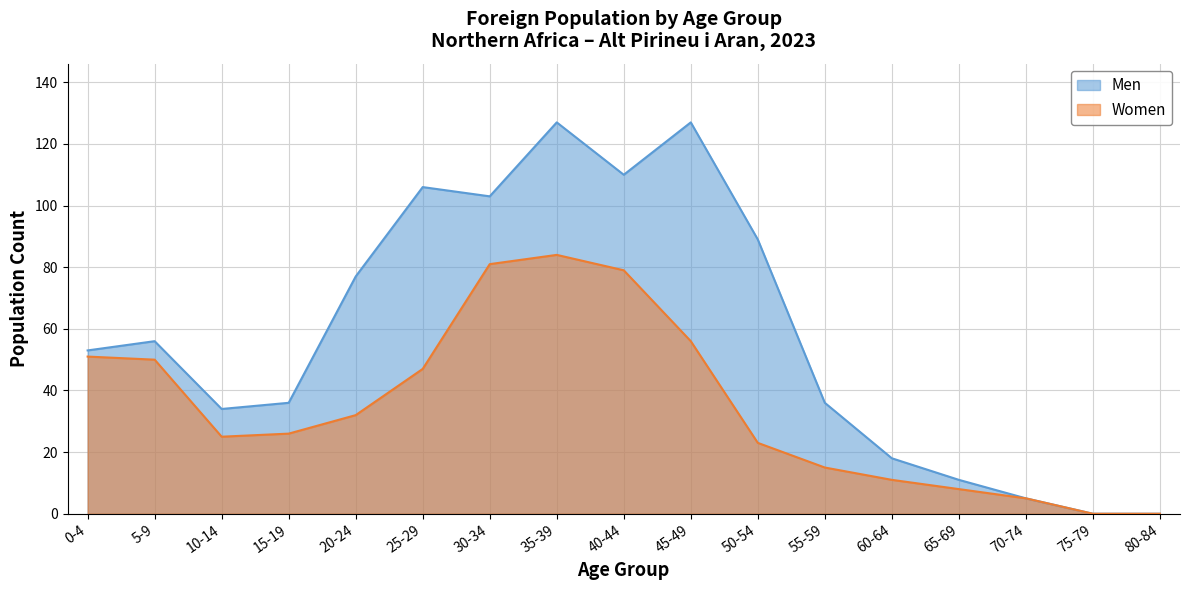

What is the difference between the second highest and second lowest values in the Women series?

81